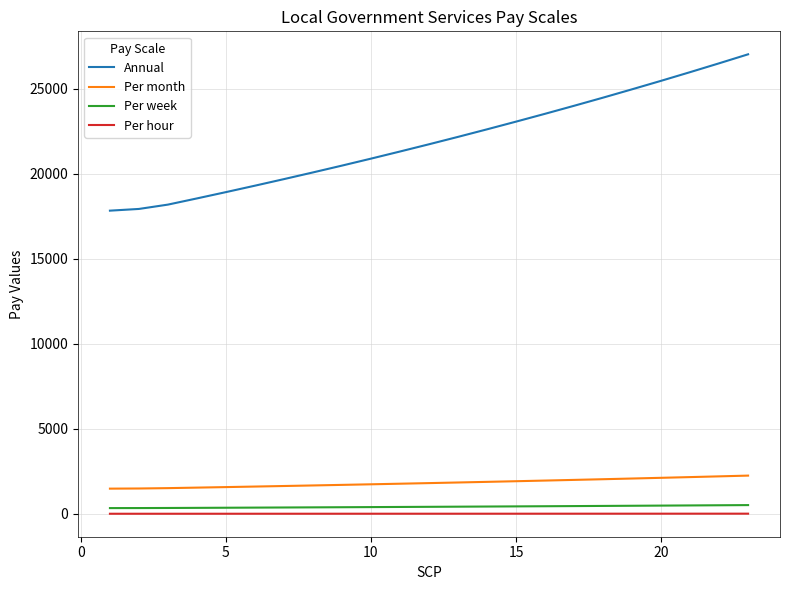

True or false: Annual and Per week intersect in this chart.

False